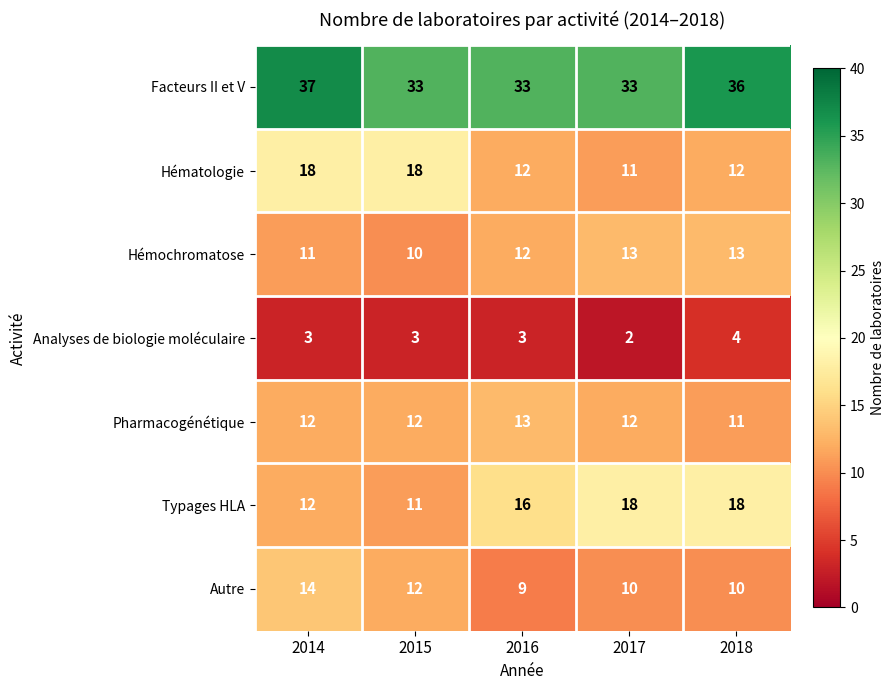

Between 2014 and 2016, which series saw the biggest shift?

Hématologie